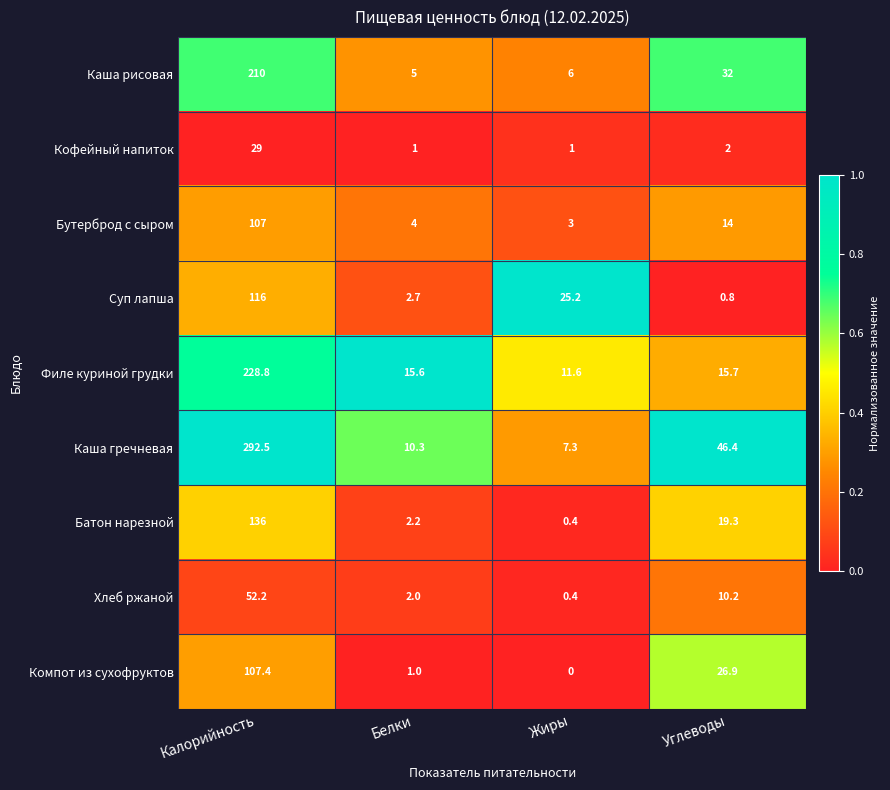

What is the sum of the Компот из сухофруктов values at Калорийность and Углеводы?

134.3